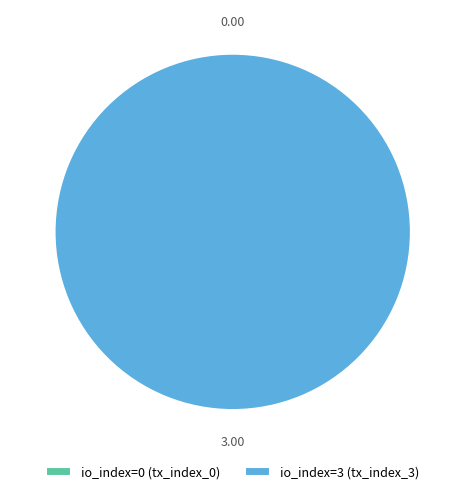

To the nearest percent, what is the difference between the tx_index_3 and tx_index_0 slice percentages?

100%